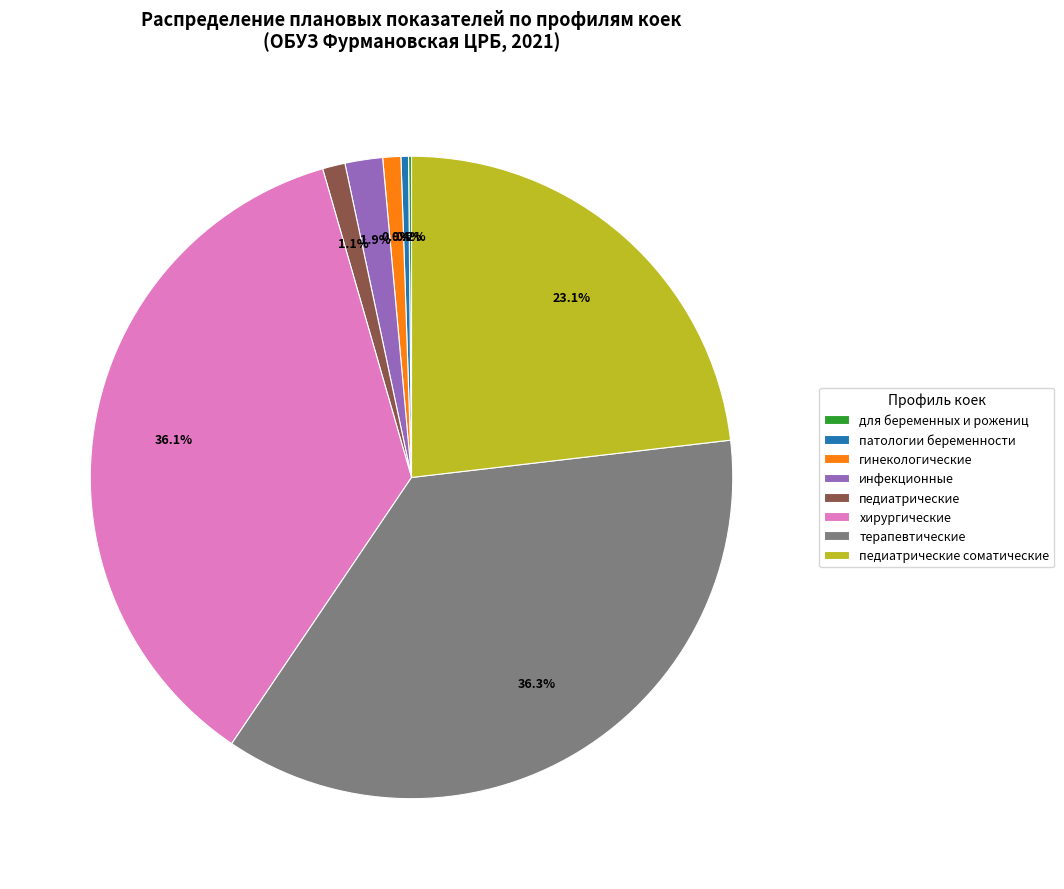

Approximately how many times larger is the value at педиатрические соматические compared to патологии беременности?

61.2